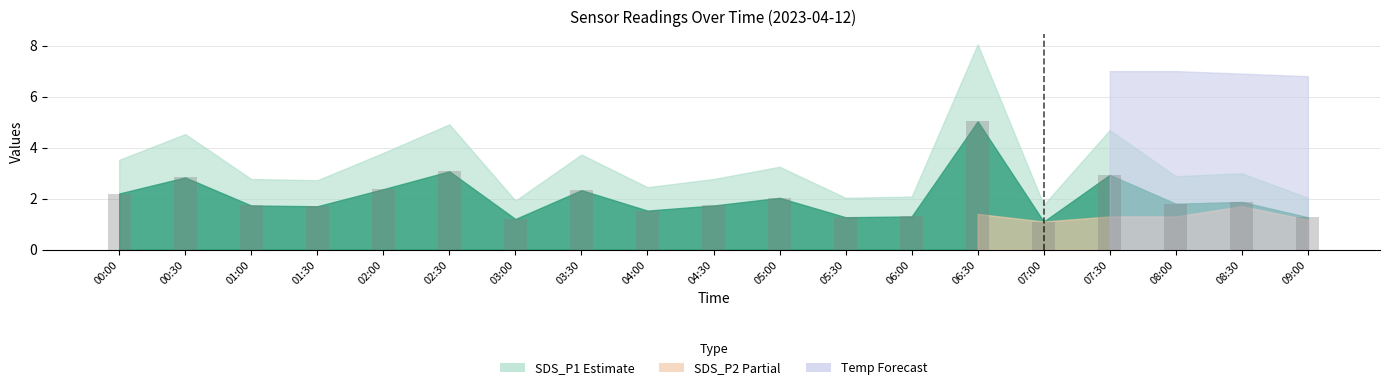

What is the label of the 14th bar from the right?

02:30